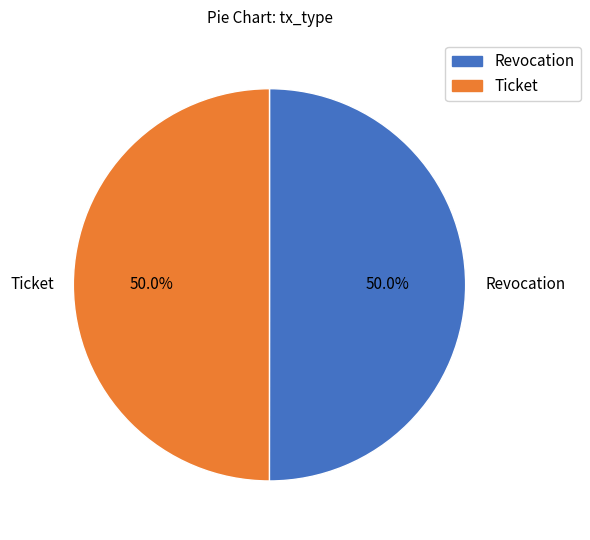

To the nearest percent, what is the average slice percentage?

50%